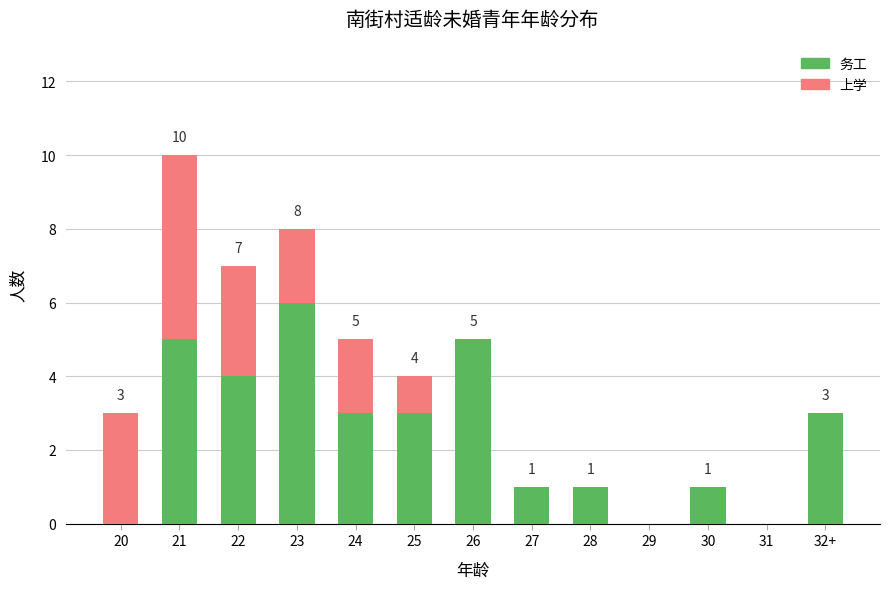

At which label does 务工 reach its peak?

23